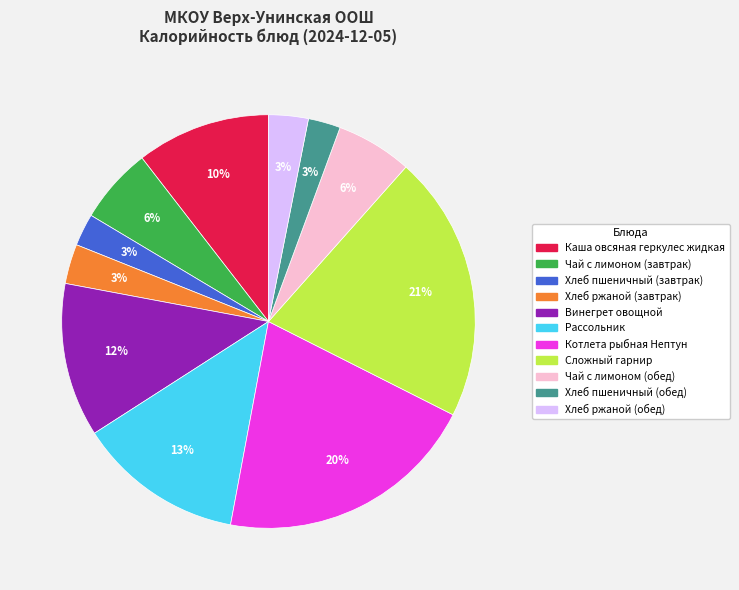

To the nearest percent, what portion does Хлеб ржаной (завтрак) represent?

3%